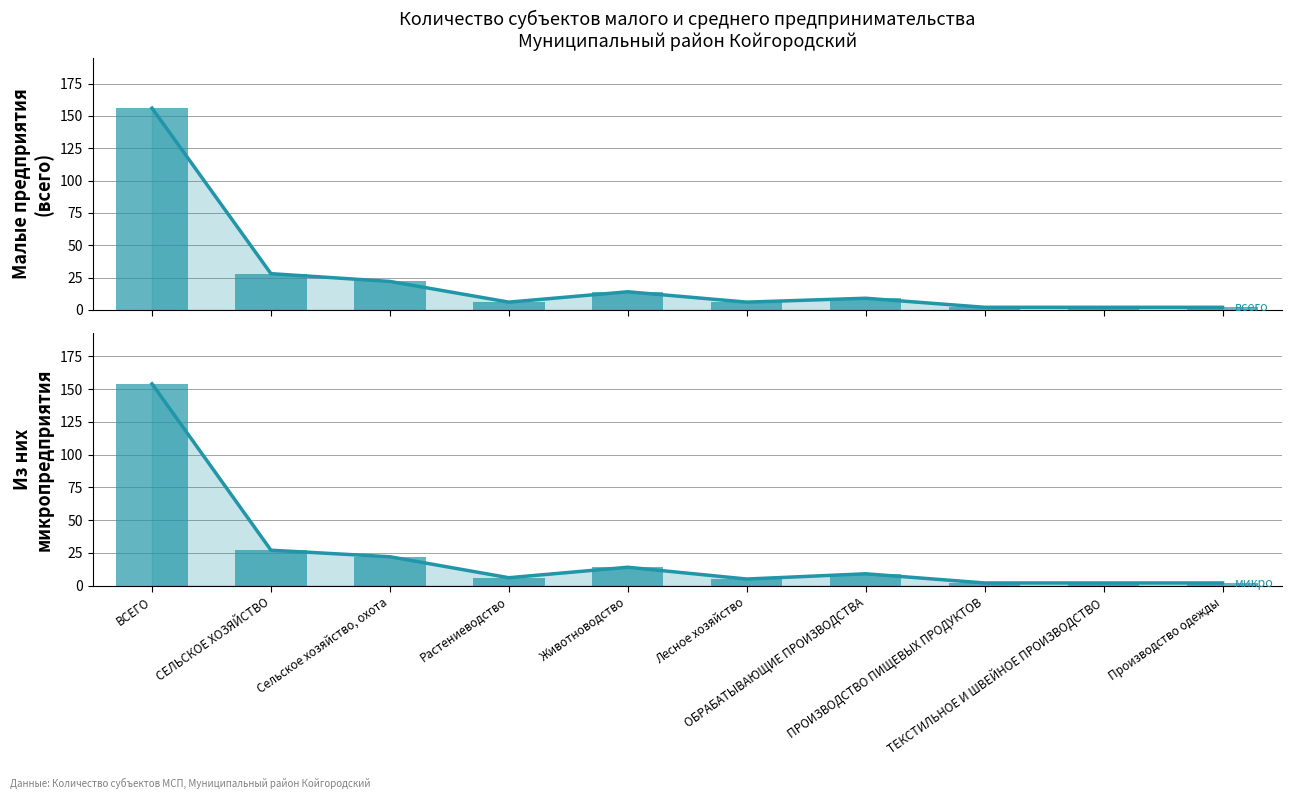

What is the value of the Малые предприятия (всего) bar at the 3rd from the left?

22